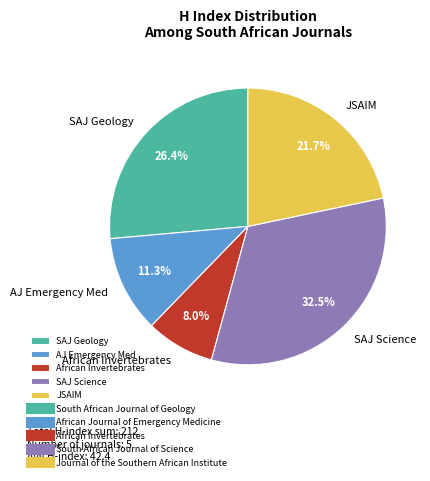

Between African Invertebrates and SAJ Science, which is larger?

SAJ Science